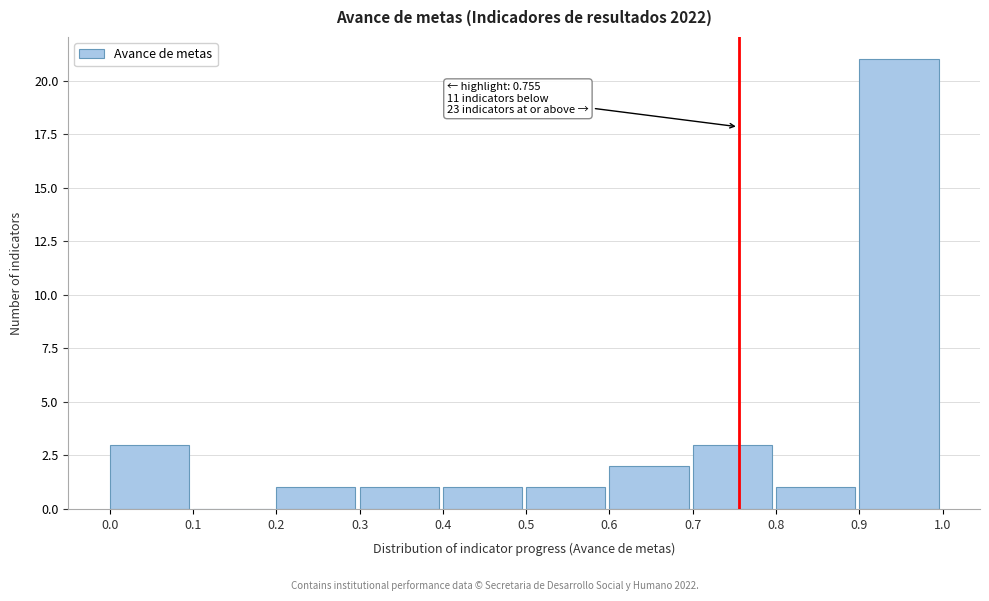

Which range on the x-axis has the tallest bar?

0.9 to 1.0